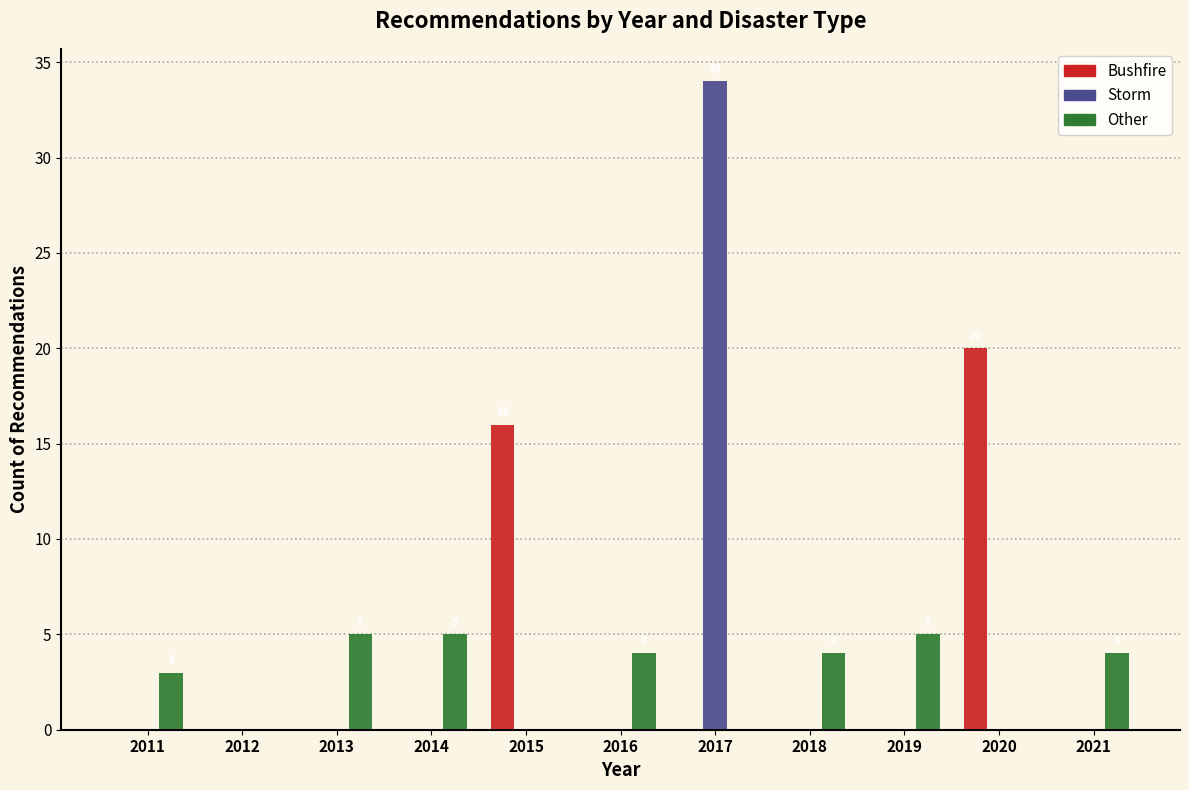

What is the sum of all Bushfire values?

36